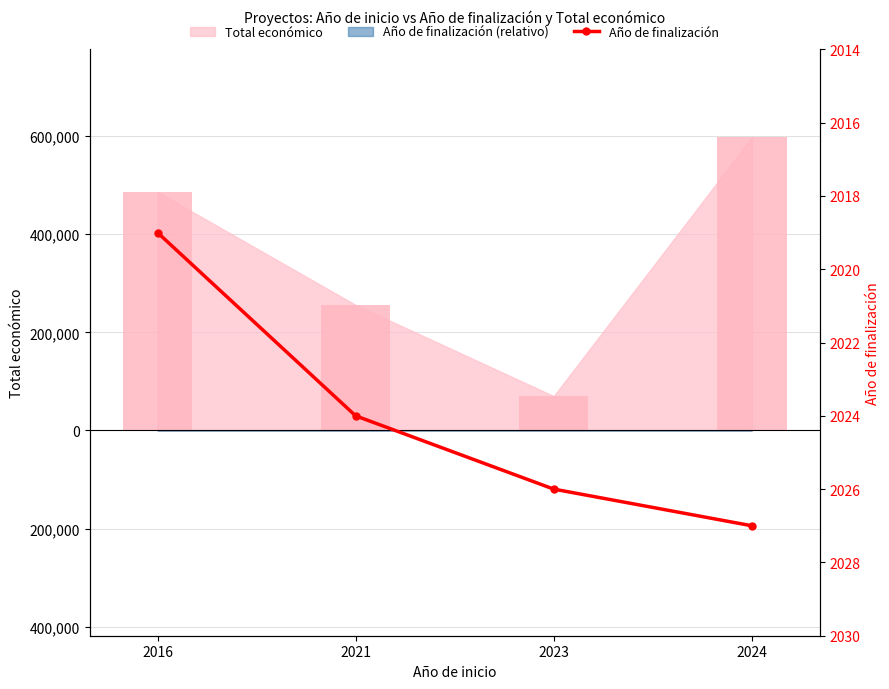

Reading right to left, list all the values displayed in this chart.

2024=2027	2023=2026	2021=2024	2016=2019